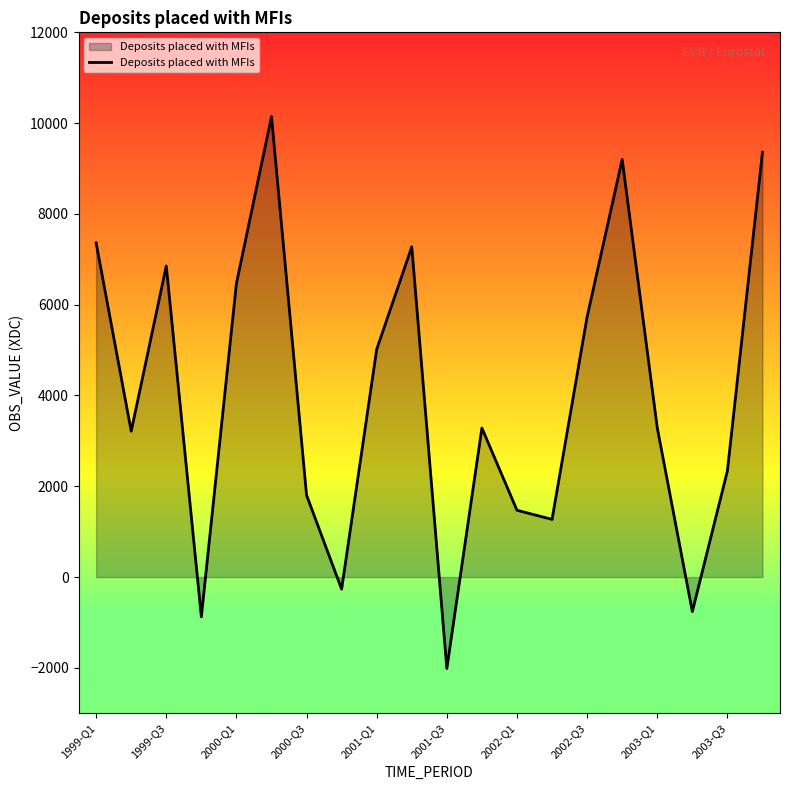

What is the difference between the maximum and minimum values?

12159.0